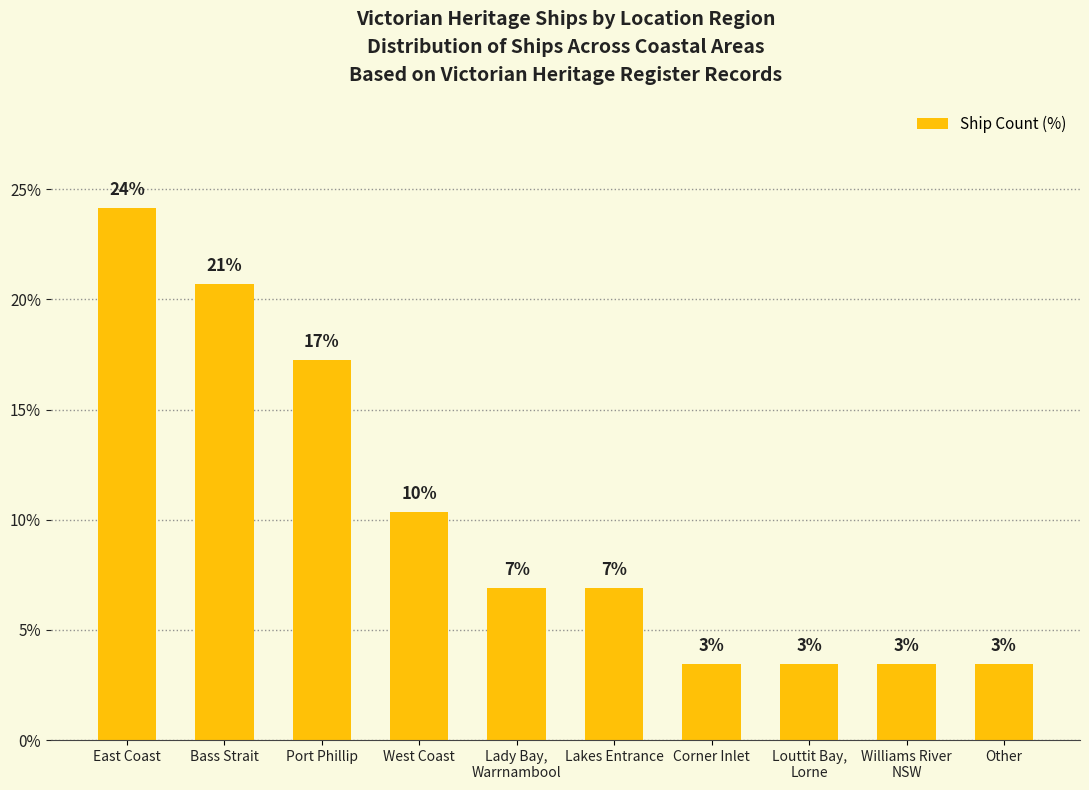

How many bars are there in total?

10